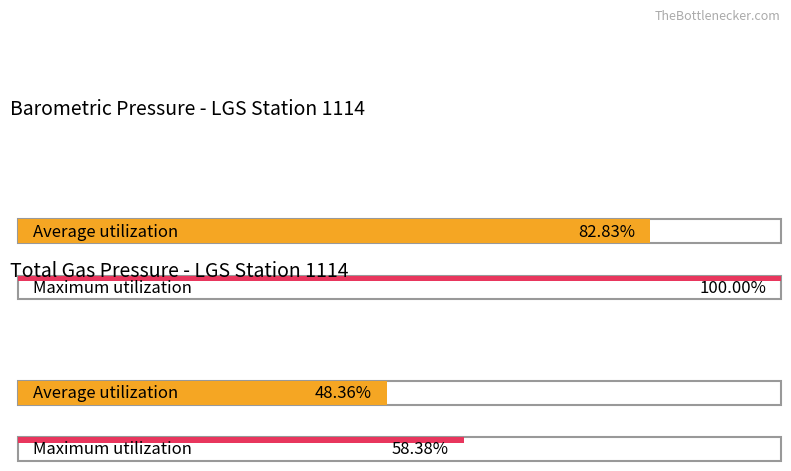

True or false: Average utilization has a value of 170.7 at 14.

False